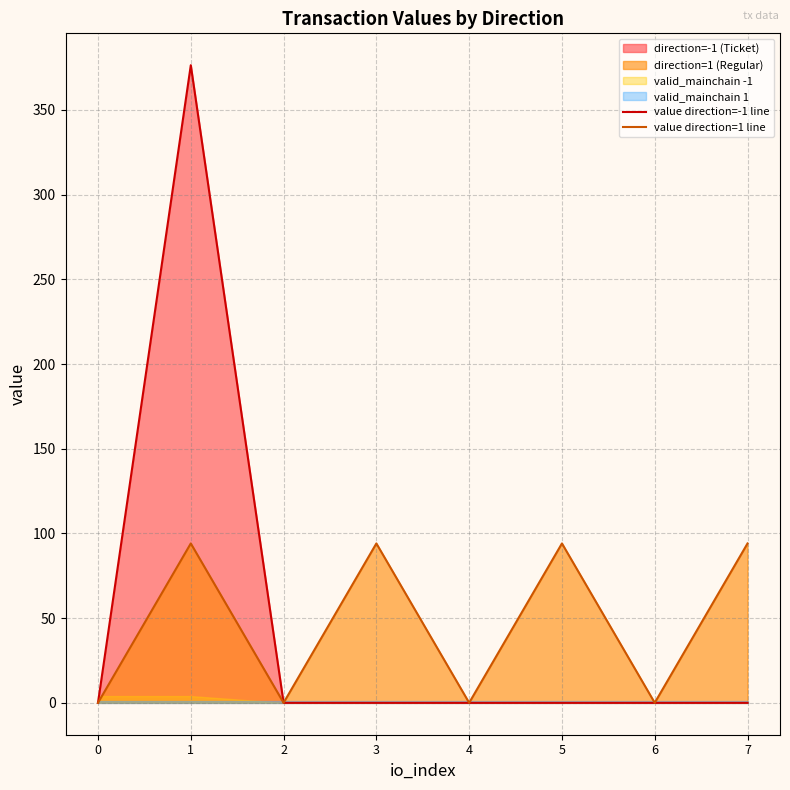

The value of value direction=-1 line at 1 is 376.4. True or false?

True